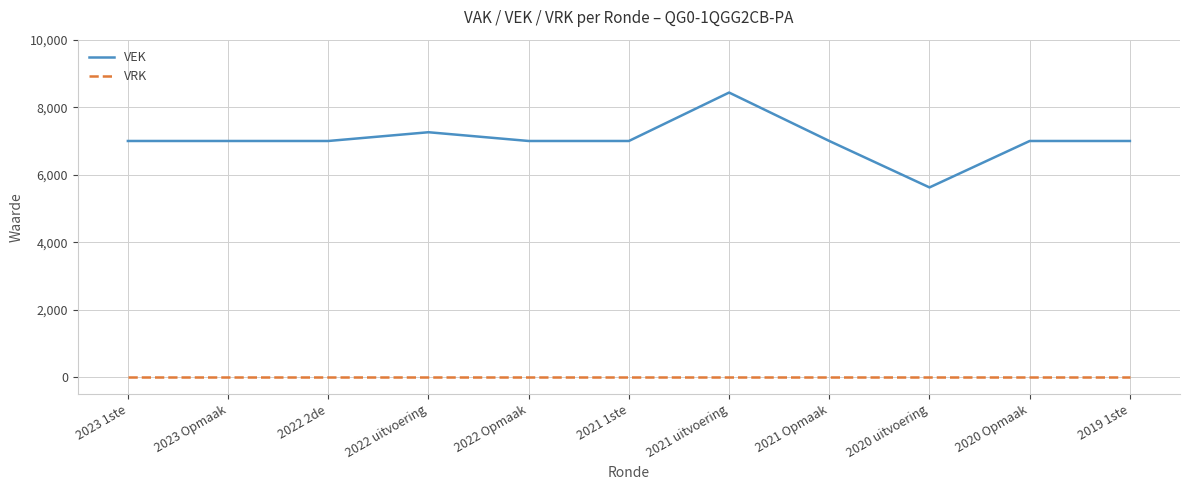

Count the number of categories in the chart.

11